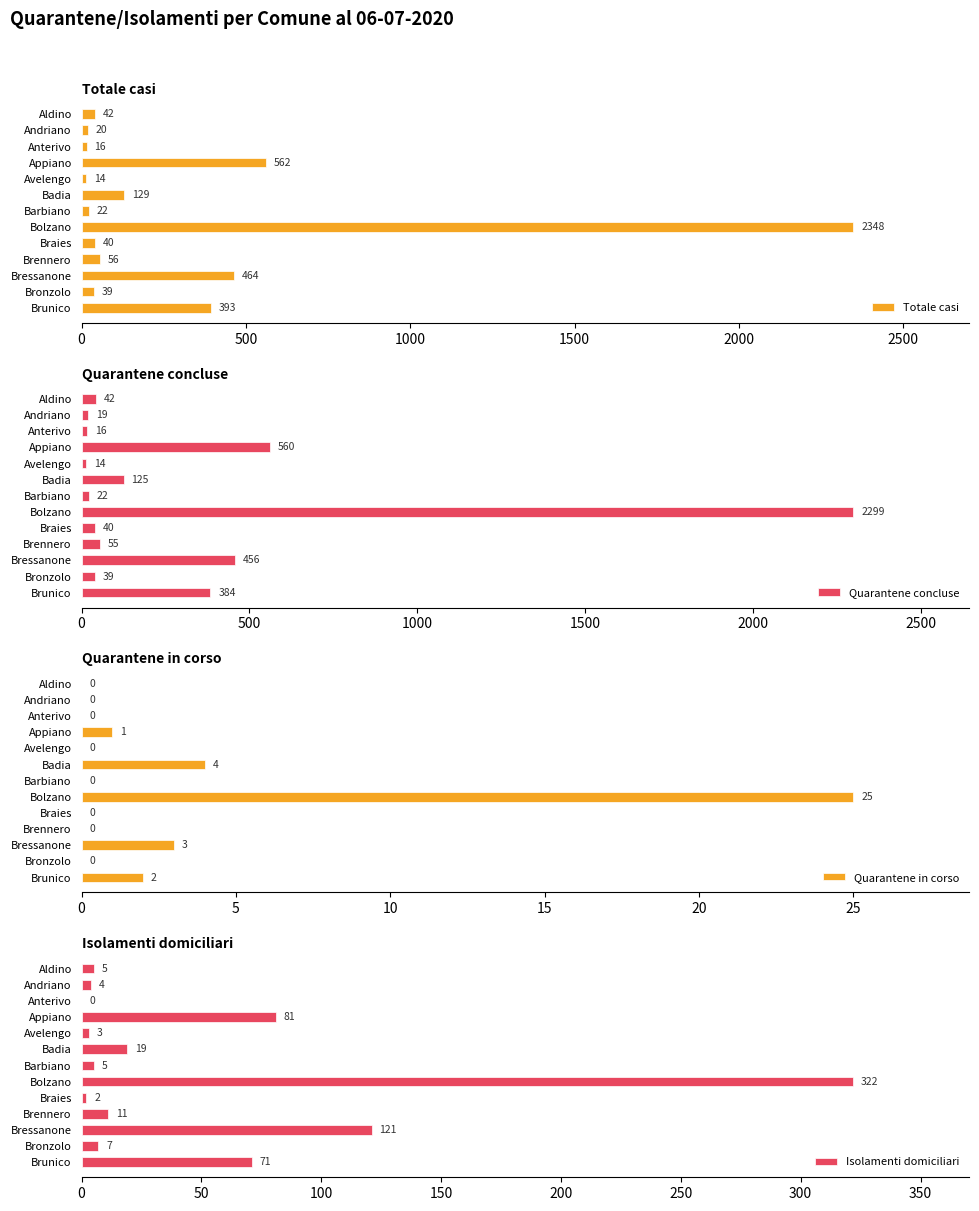

What is the sum of the Quarantene in corso values at Appiano and Brunico?

3